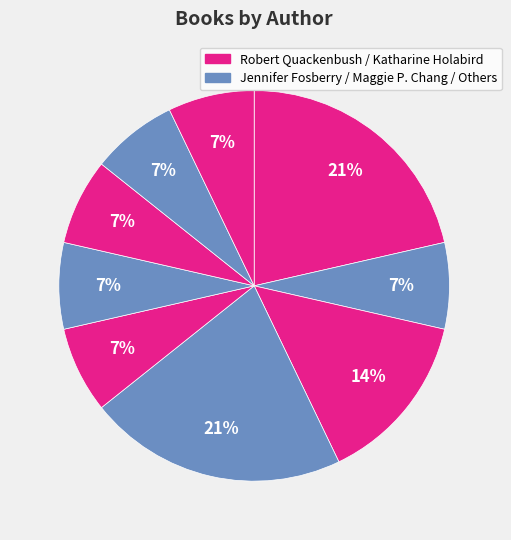

Count the number of slices in the pie.

9